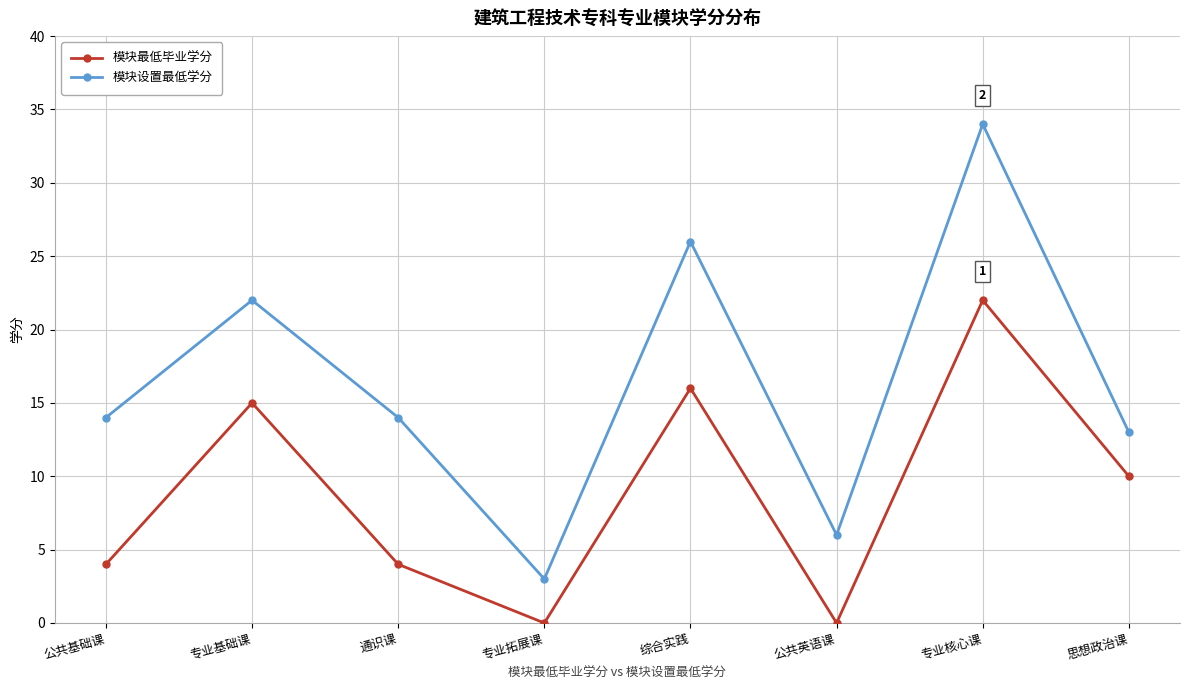

What is the highest value of the 模块设置最低学分 series?

34